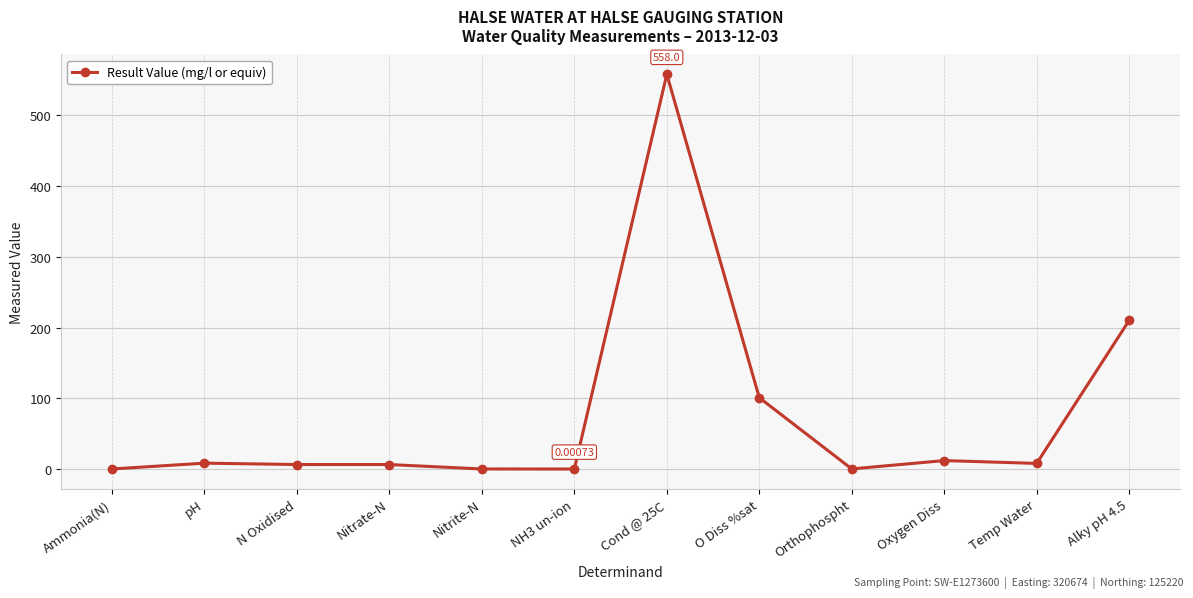

True or false: there are more than 1 points higher than both neighbors.

True